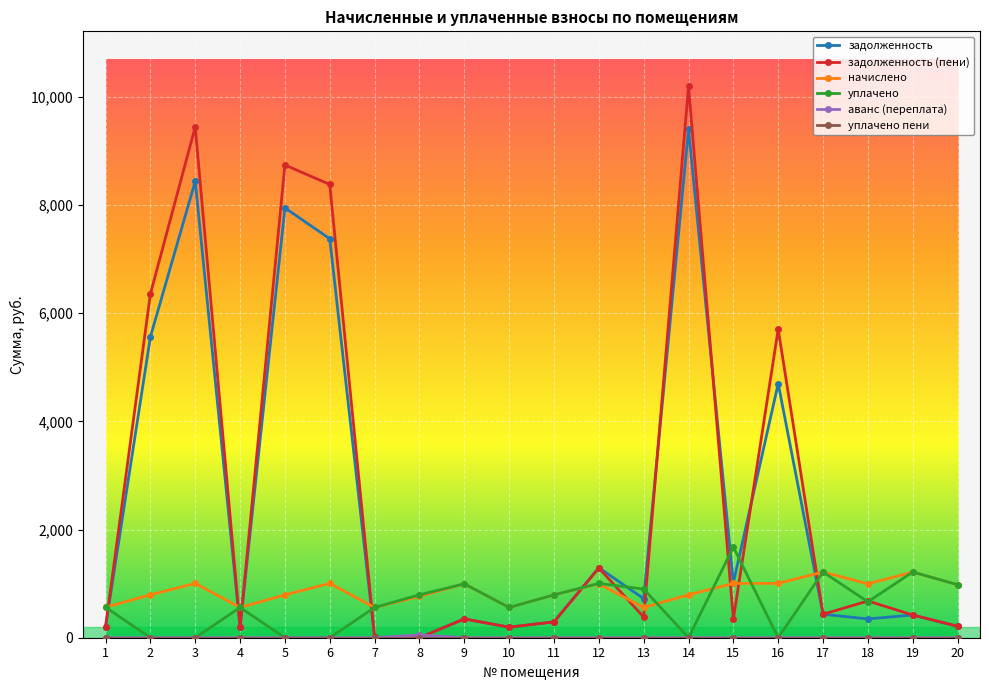

At which category is the sum across all series the highest?

14